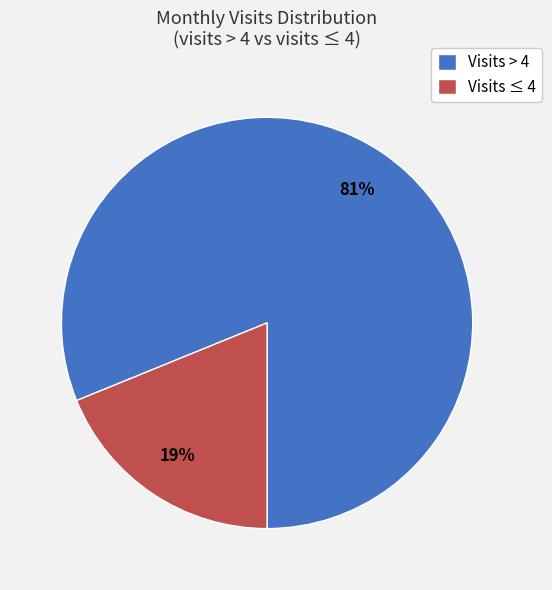

To the nearest percent, what is the difference between the largest and smallest slice percentages?

62%